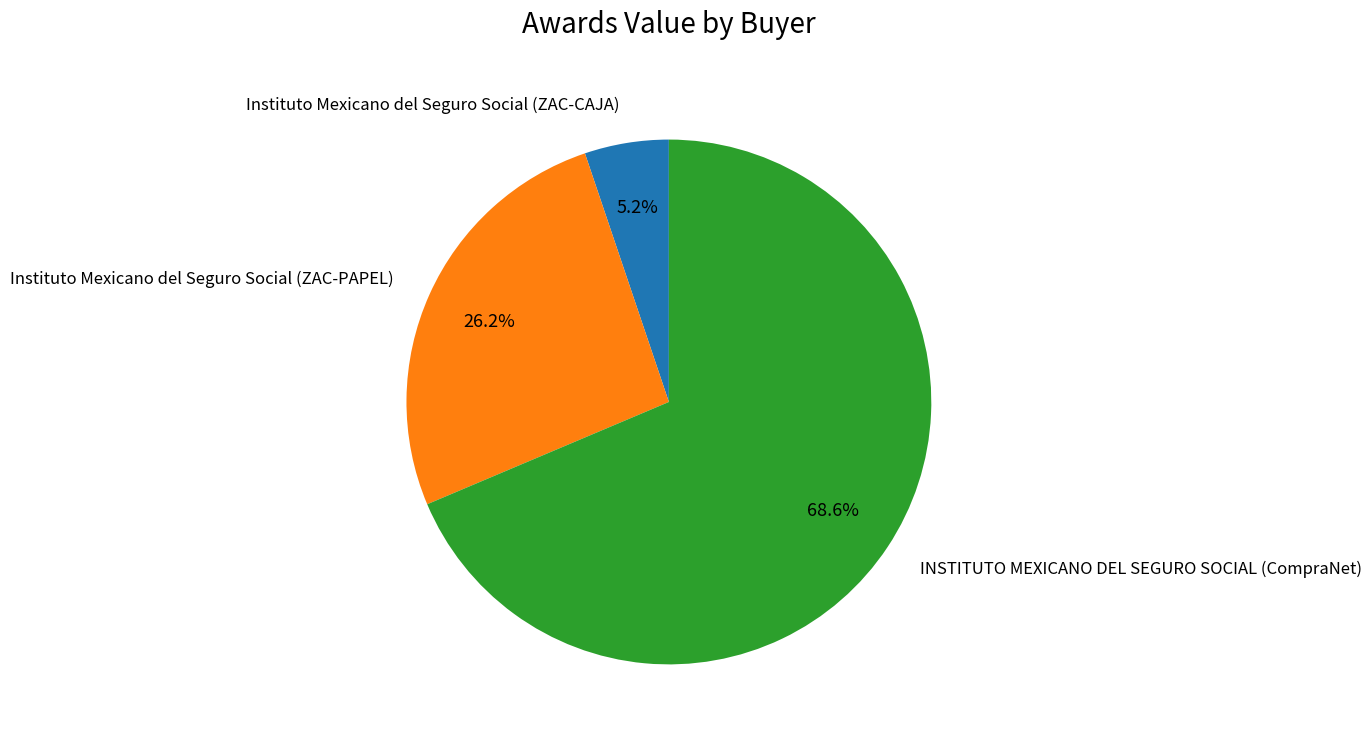

Does INSTITUTO MEXICANO DEL SEGURO SOCIAL (CompraNet) account for over 50% of the chart?

Yes